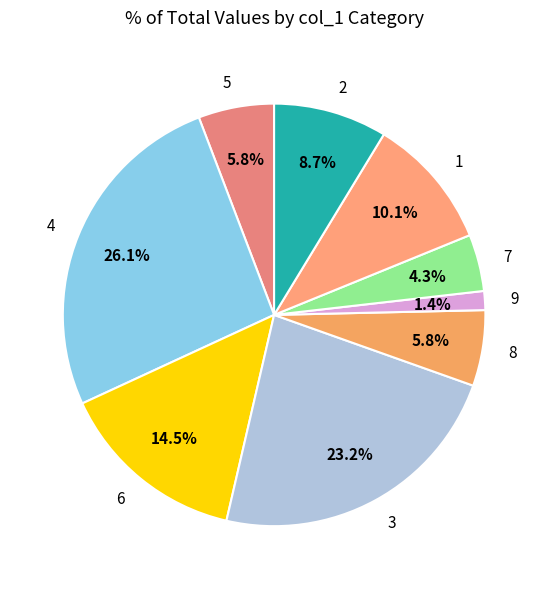

What is the largest slice in the pie chart?

4